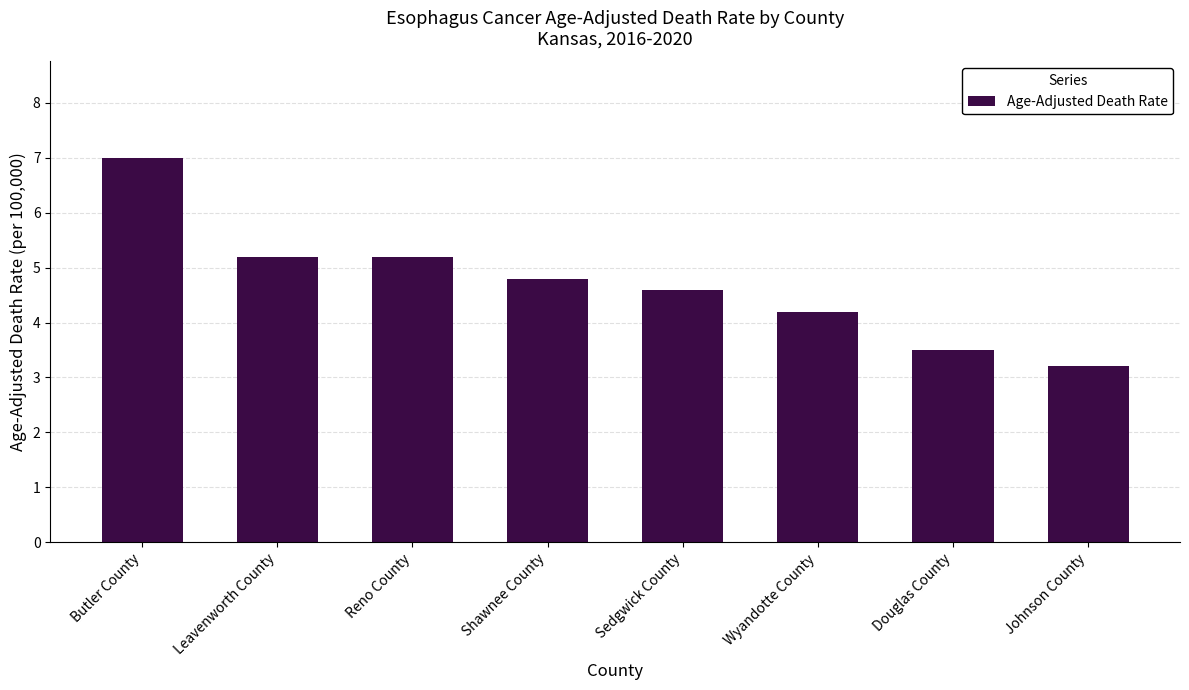

Which label corresponds to the largest value in the chart?

Butler County